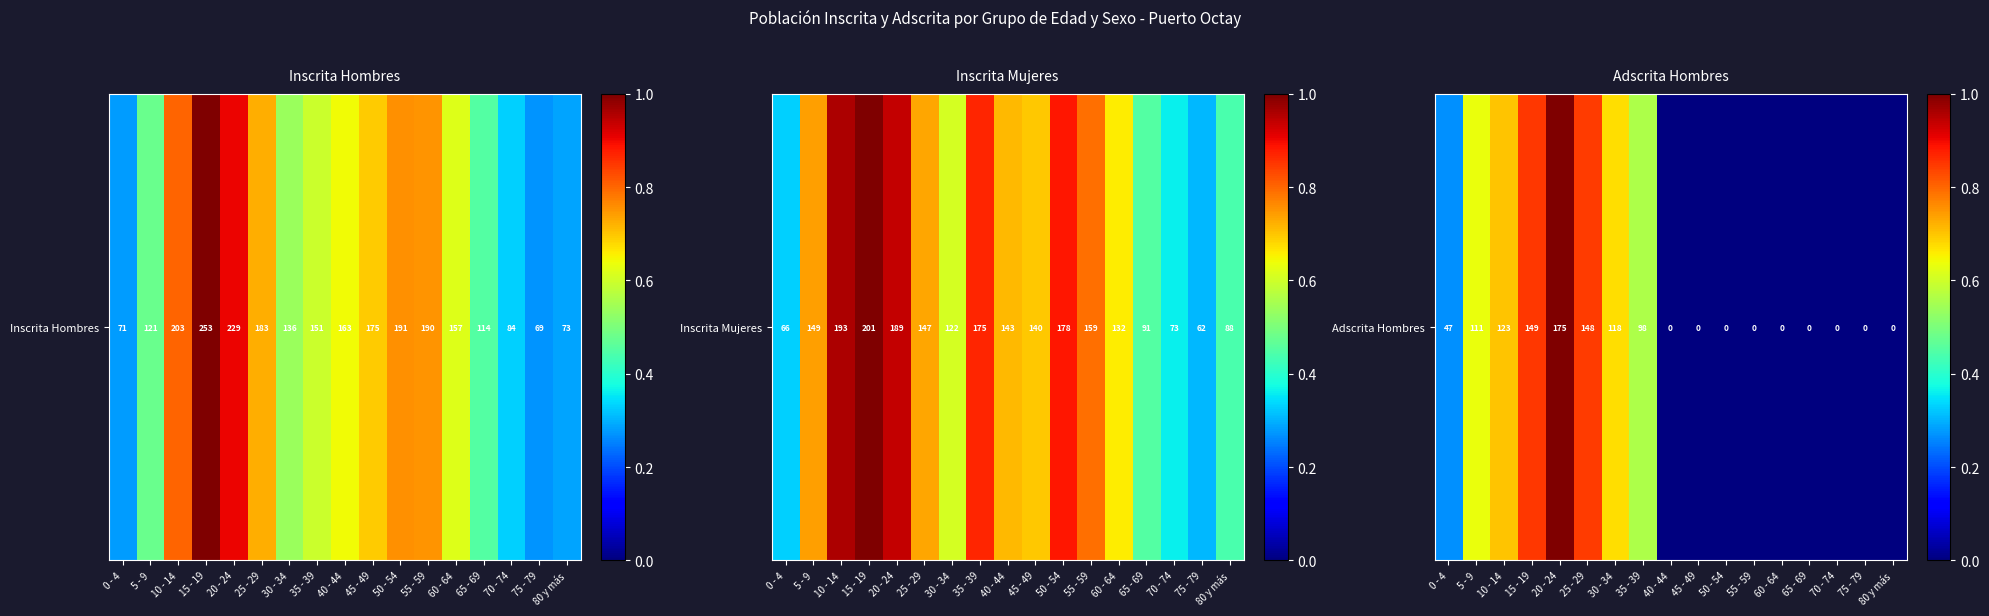

Rank the categories by value from highest to lowest.

20 - 24, 15 - 19, 25 - 29, 10 - 14, 30 - 34, 5 - 9, 35 - 39, 0 - 4, 40 - 44, 45 - 49, 50 - 54, 55 - 59, 60 - 64, 65 - 69, 70 - 74, 75 - 79, 80 y más